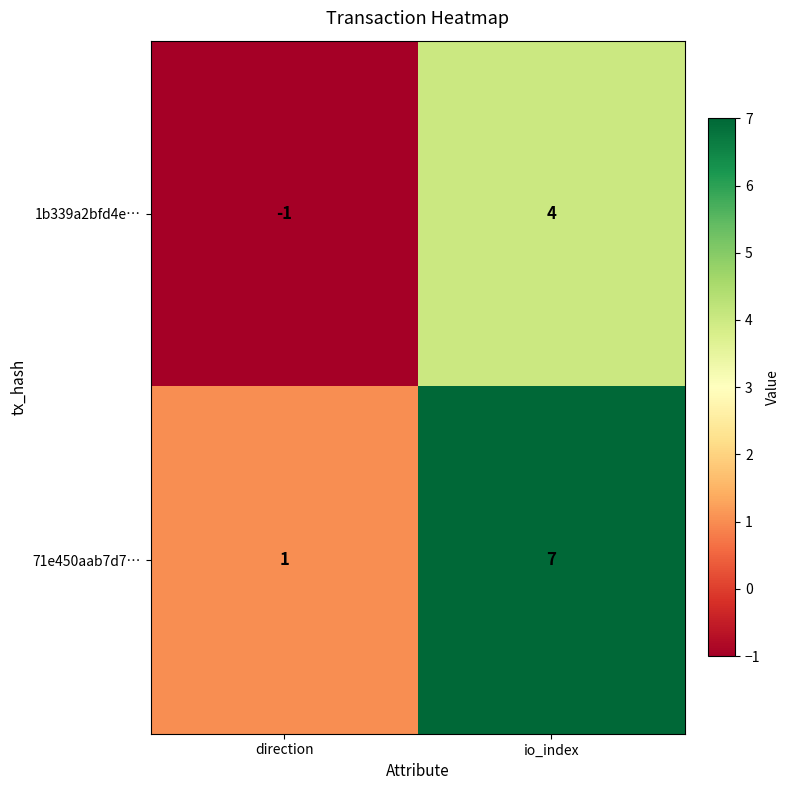

At which category does the chart reach its peak across all series?

io_index